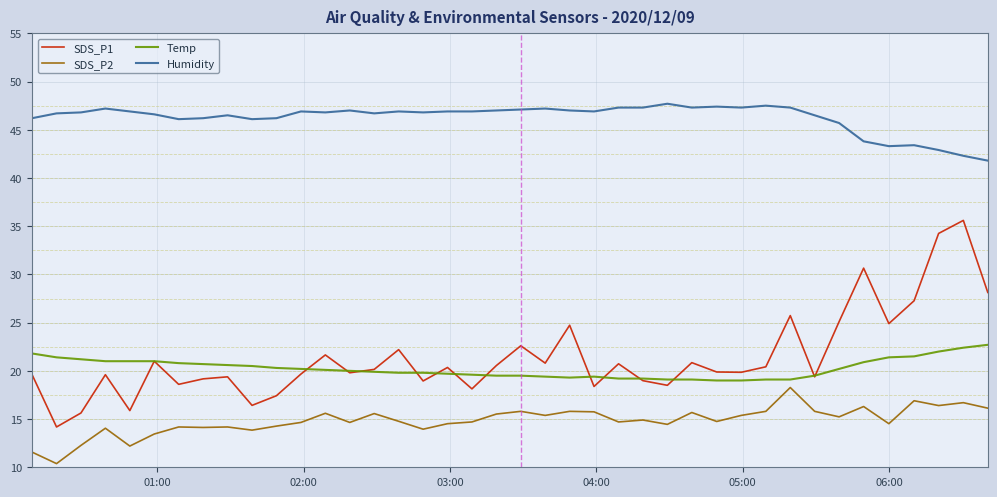

True or false: SDS_P1 has more than 2 interior local peaks.

True